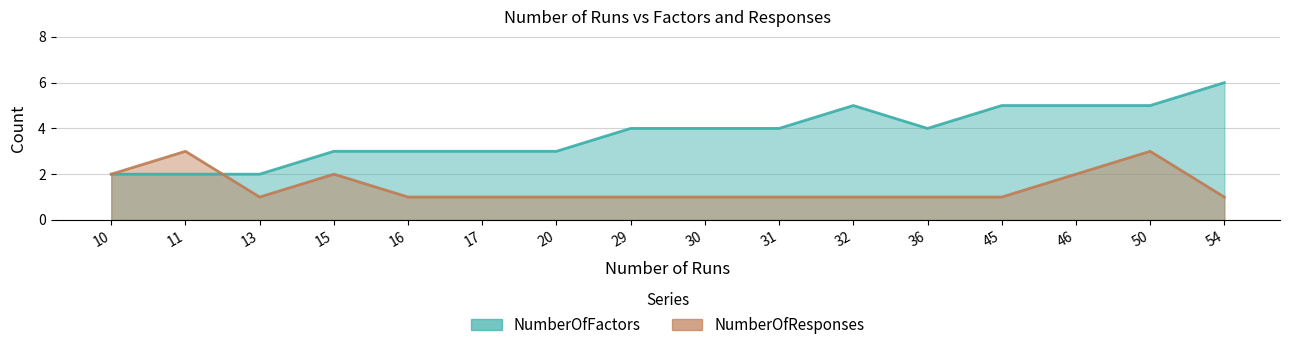

Reading left to right, extract all data points from this chart.

NumberOfFactors: 10=2	11=2	13=2	15=3	16=3	17=3	20=3	29=4	30=4	31=4	32=5	36=4	45=5	46=5	50=5	54=6
NumberOfResponses: 10=2	11=3	13=1	15=2	16=1	17=1	20=1	29=1	30=1	31=1	32=1	36=1	45=1	46=2	50=3	54=1